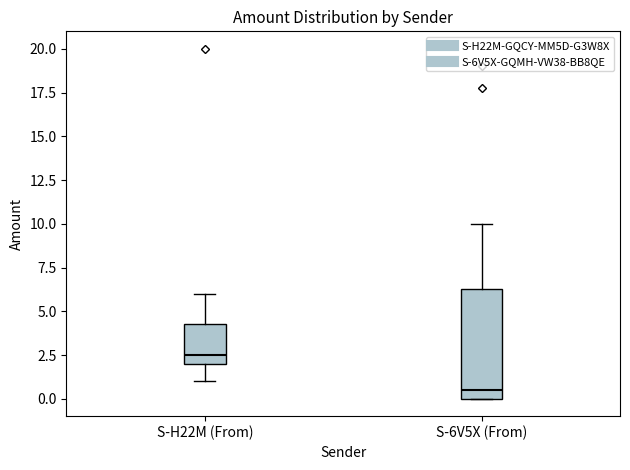

Which box is the tallest, from its lower edge to its upper edge?

S-6V5X (From)